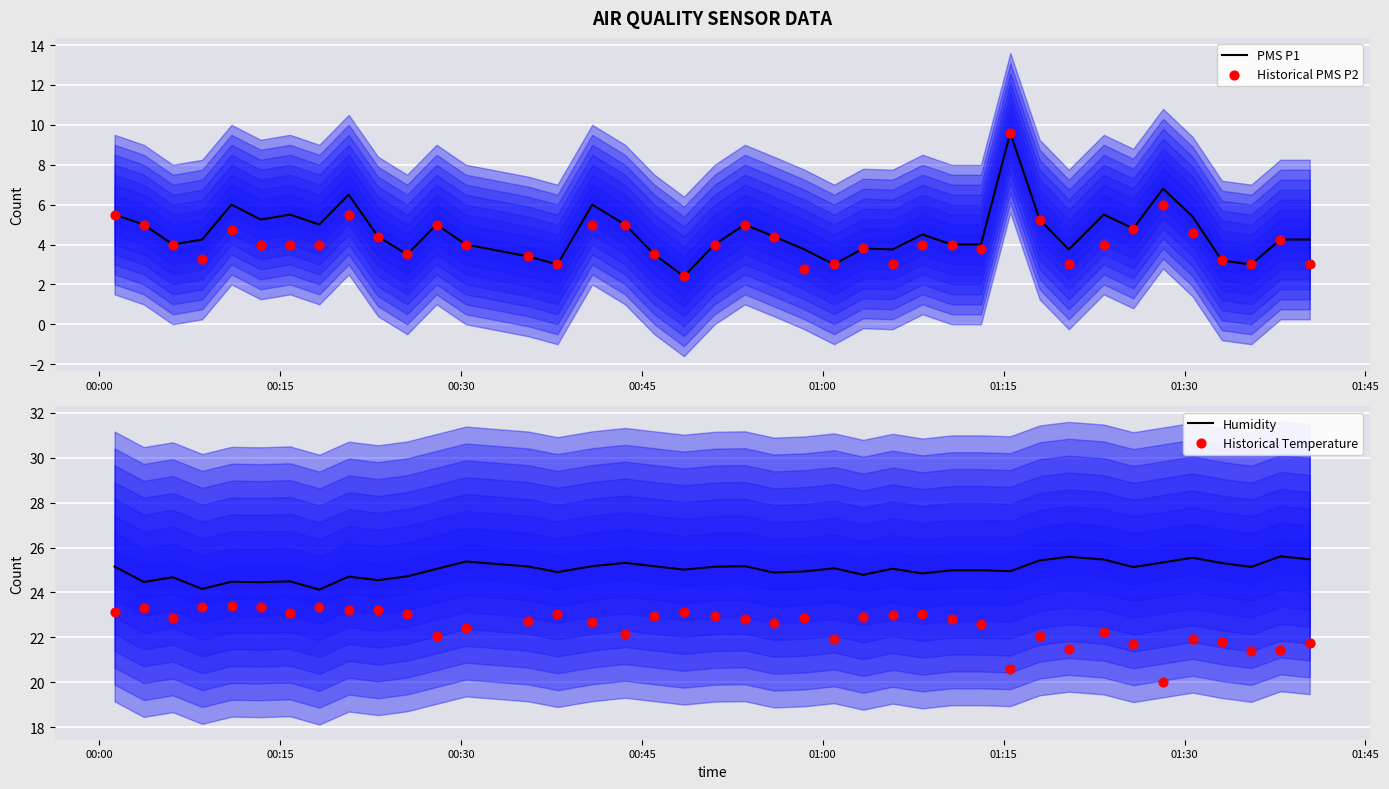

What are all the series names shown in the legend?

PMS P1, Historical PMS P2, Humidity, Historical Temperature